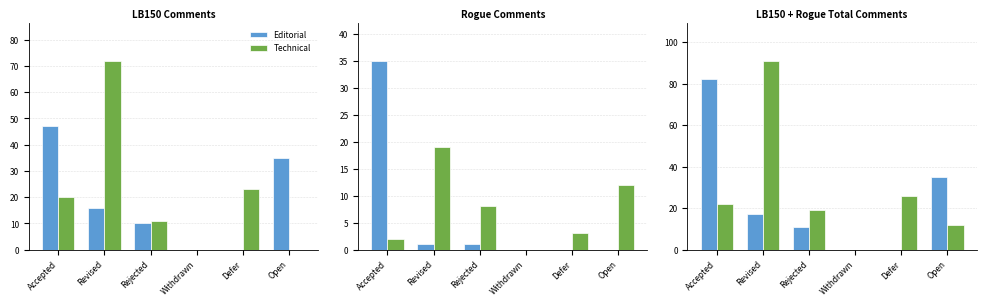

Are the bars grouped side by side (vs. stacked)?

Yes